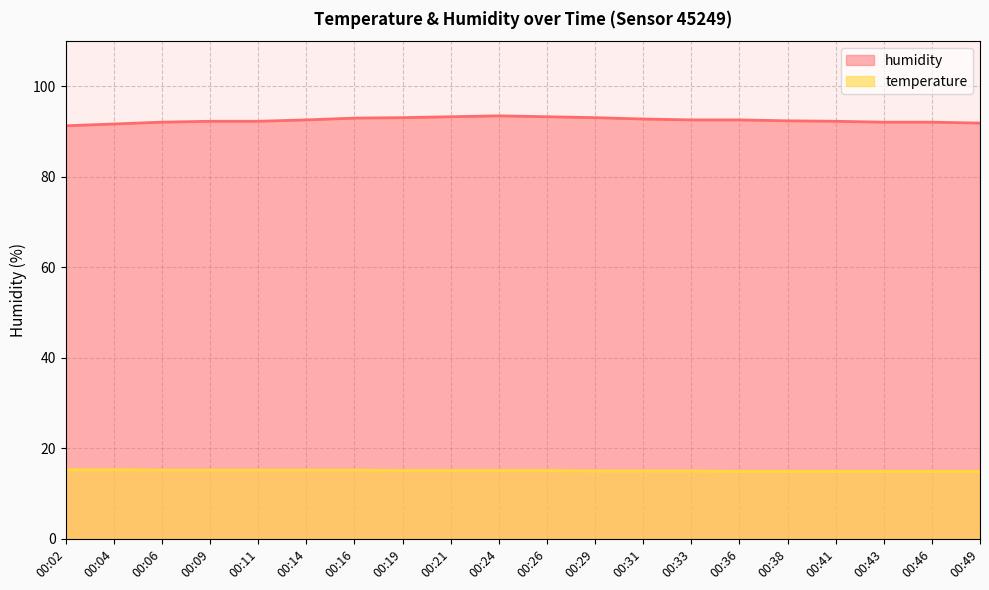

What is the greatest value displayed?

93.5